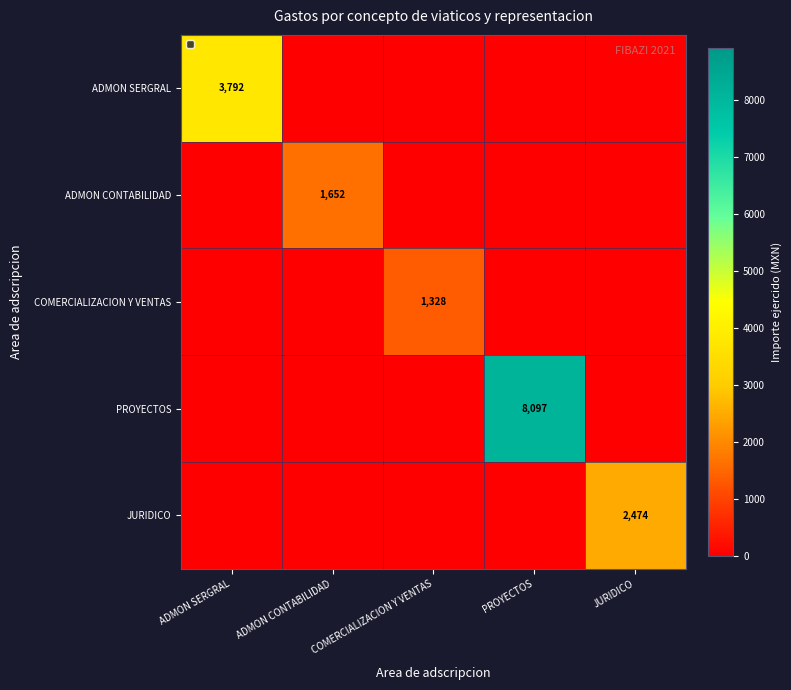

What is the approximate value of ADMON CONTABILIDAD at ADMON CONTABILIDAD?

1652.0